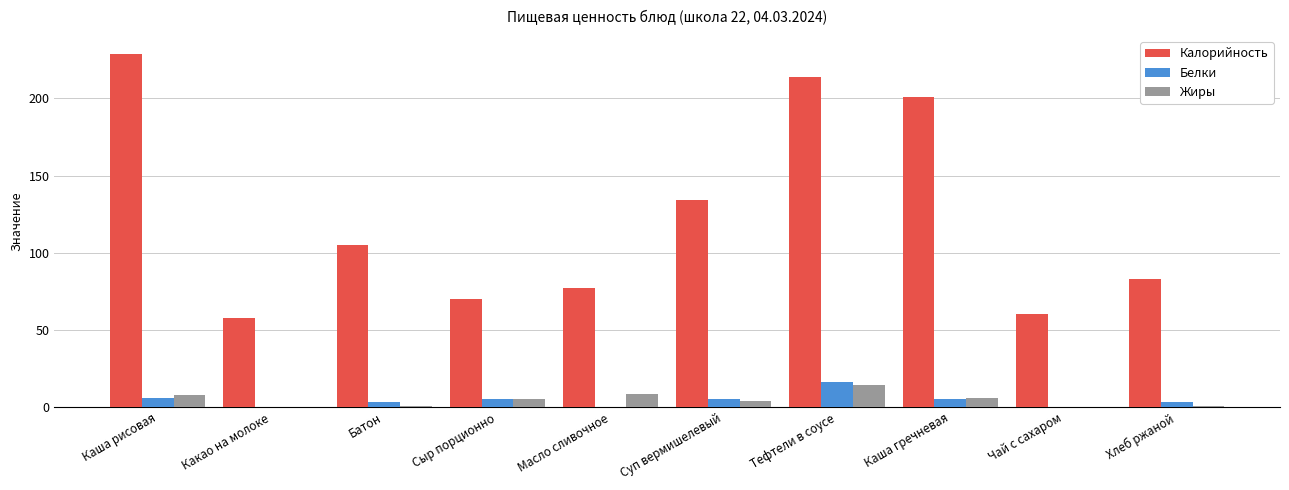

Which series has the largest total across all categories?

Калорийность